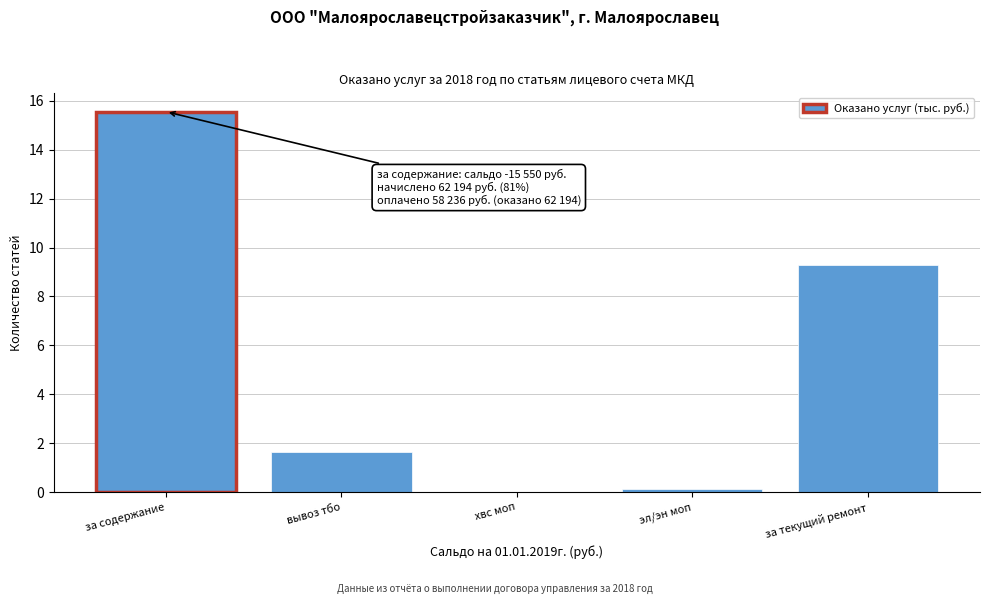

The value at хвс моп is 0.0. True or false?

True